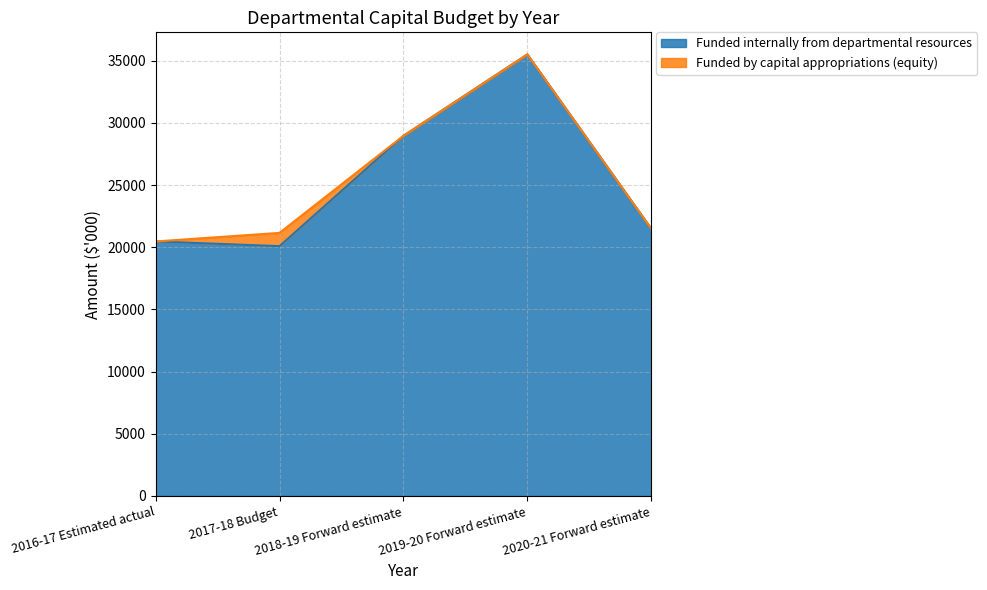

What is the maximum value shown in the chart?

35507